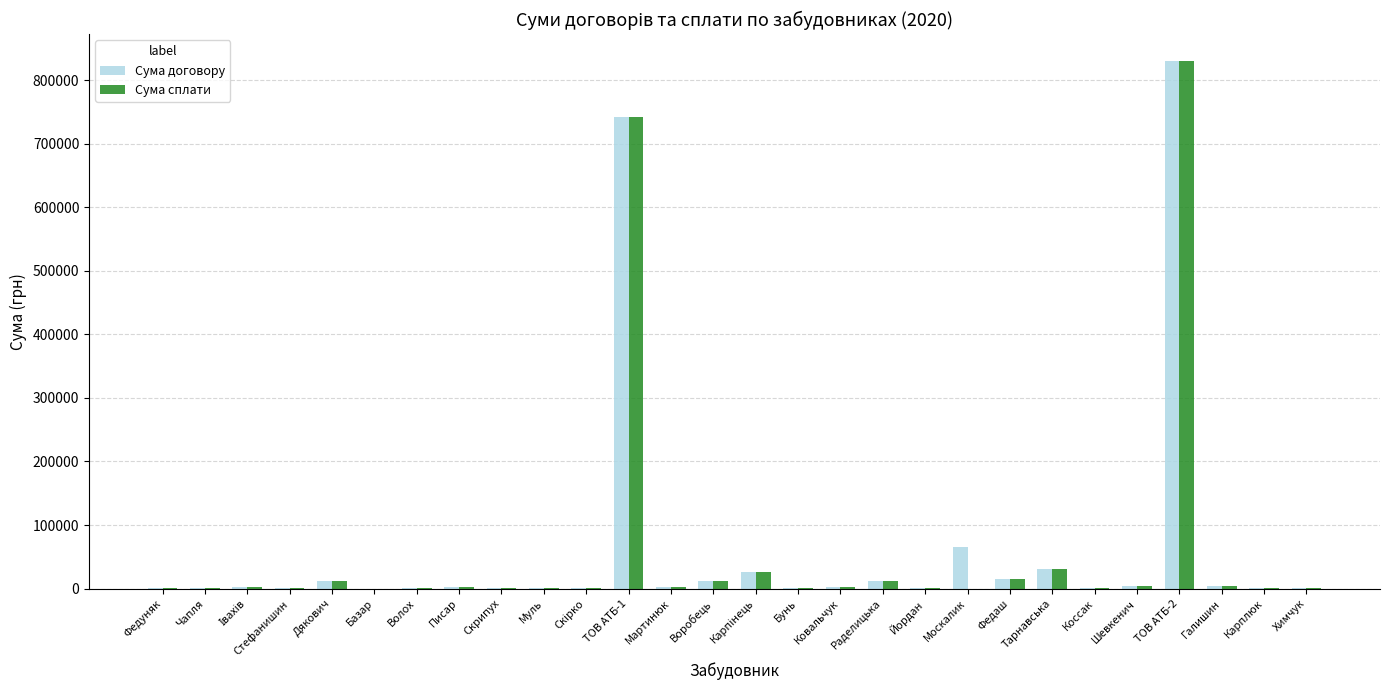

At which label is Сума сплати closest to 415246?

ТОВ АТБ-1